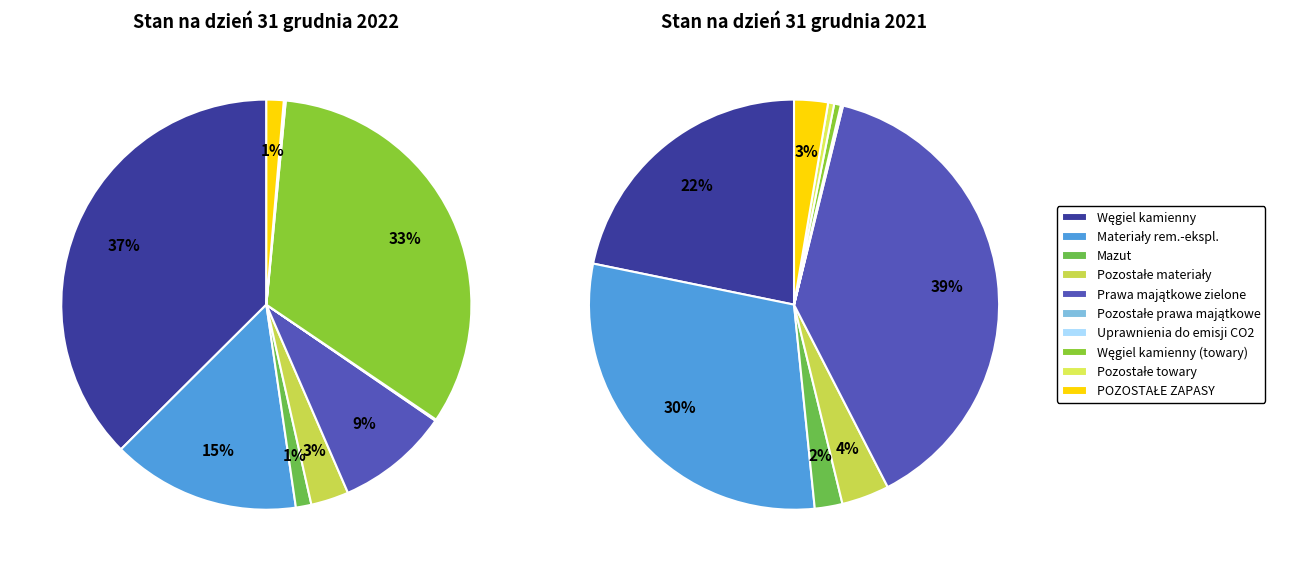

Is it true that 5 is 6% of the pie?

False